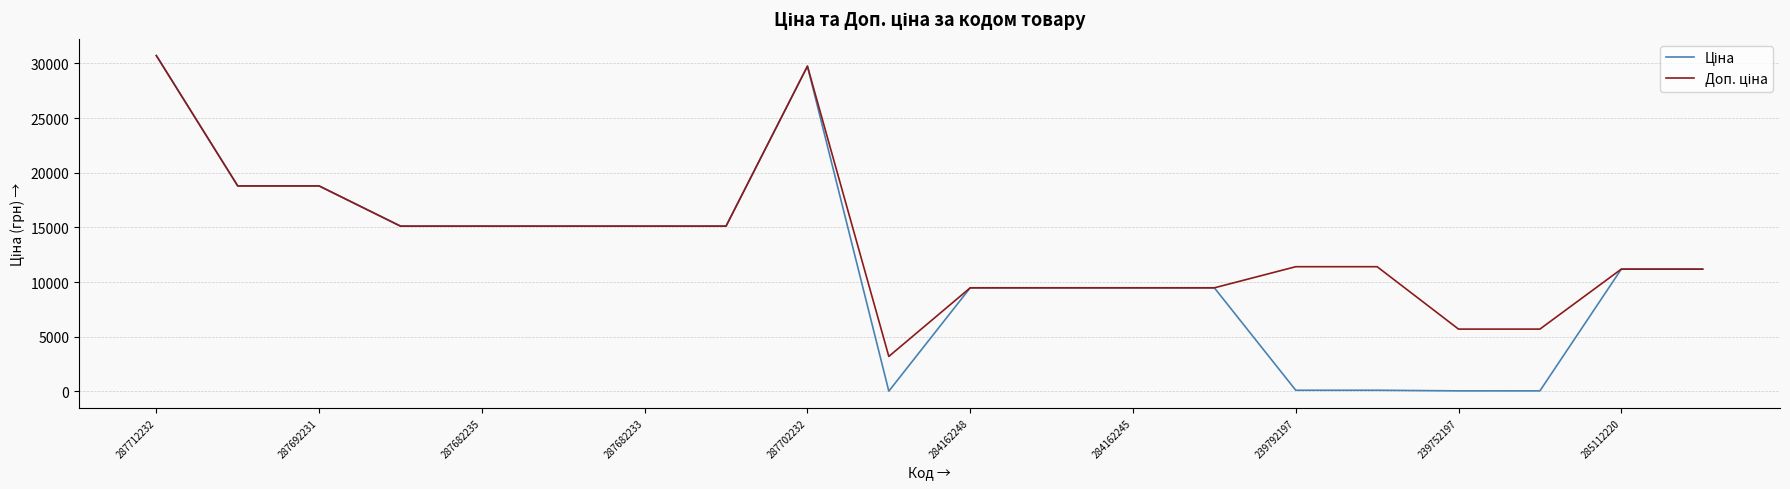

What is the maximum value shown in the chart?

30717.1